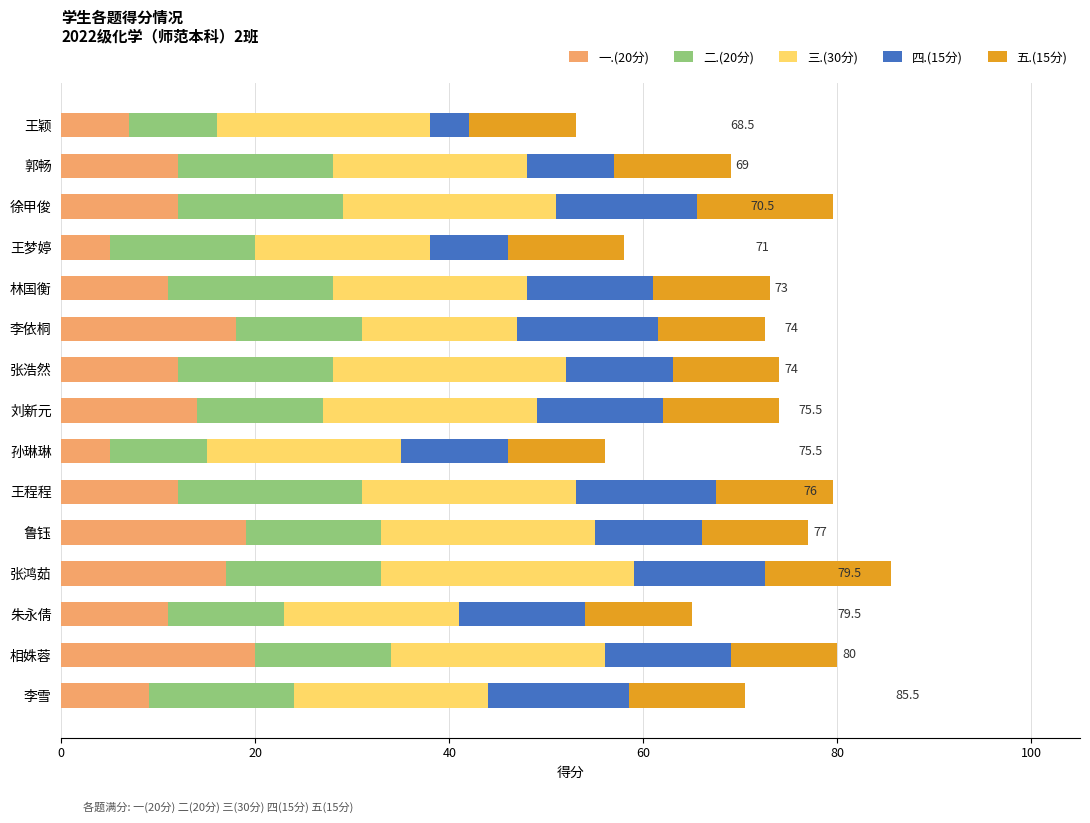

What are all the series names shown in the legend?

一.(20分), 二.(20分), 三.(30分), 四.(15分), 五.(15分)